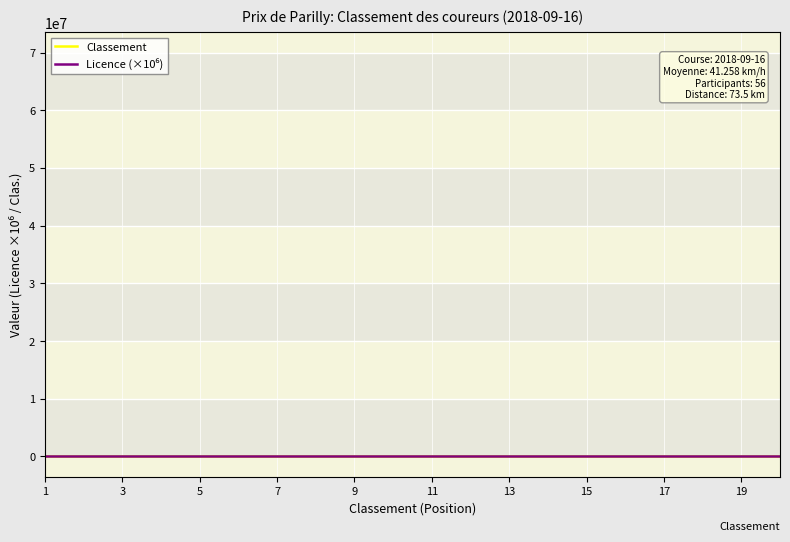

Does the chart display data point markers on the line(s)?

No